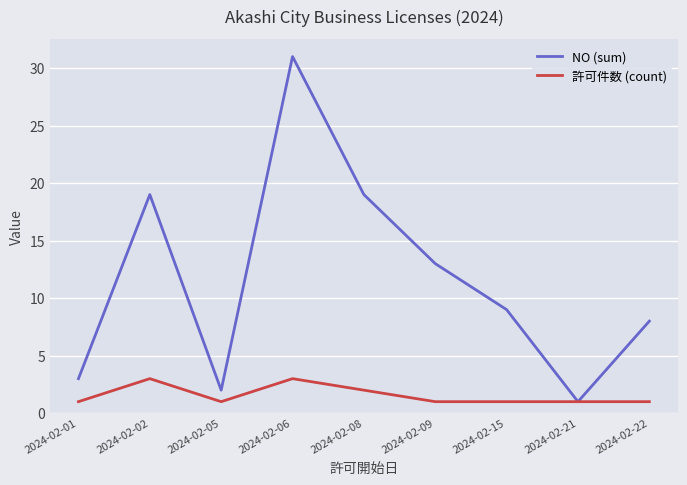

List the series in order of their overall mean, highest first.

NO (sum), 許可件数 (count)